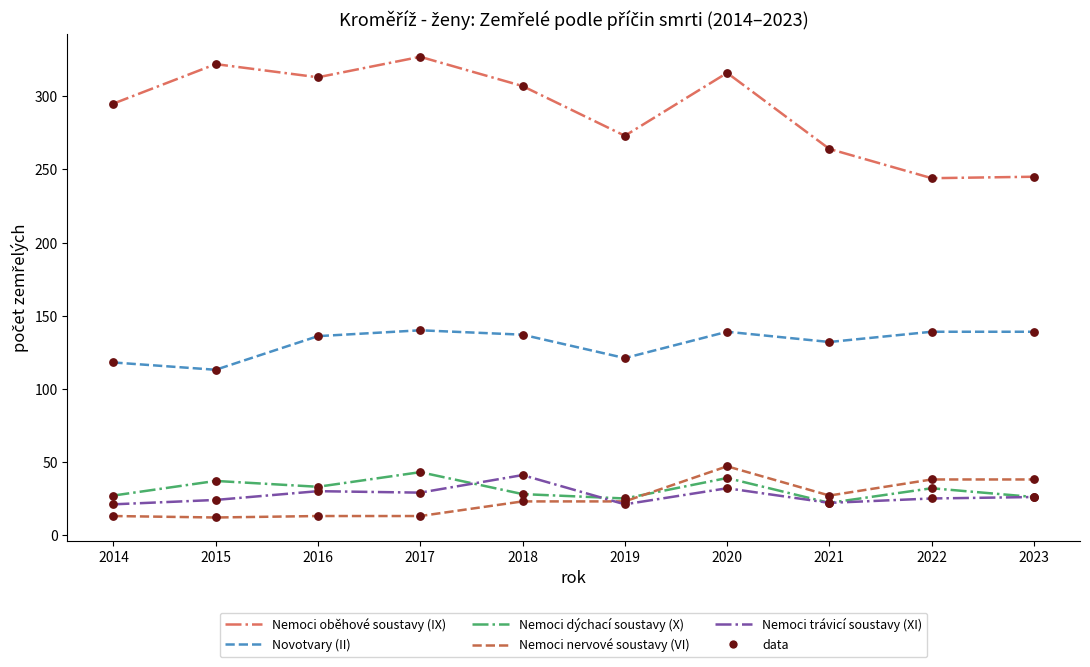

What is the spread (max minus min) of values at 2014?

282